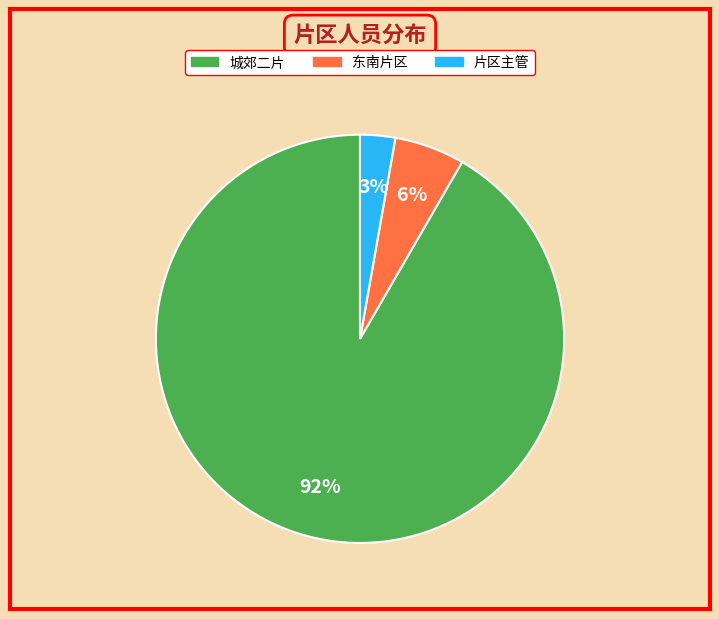

Rank the categories by value from lowest to highest.

片区主管, 东南片区, 城郊二片